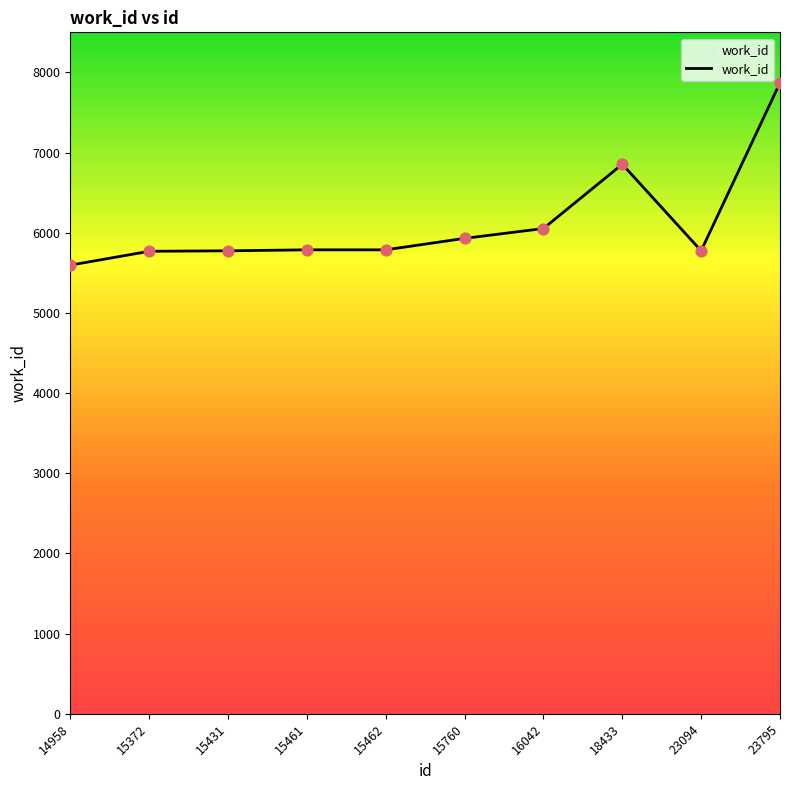

What is the ratio of the value at 15461 to the value at 23094?

1.0